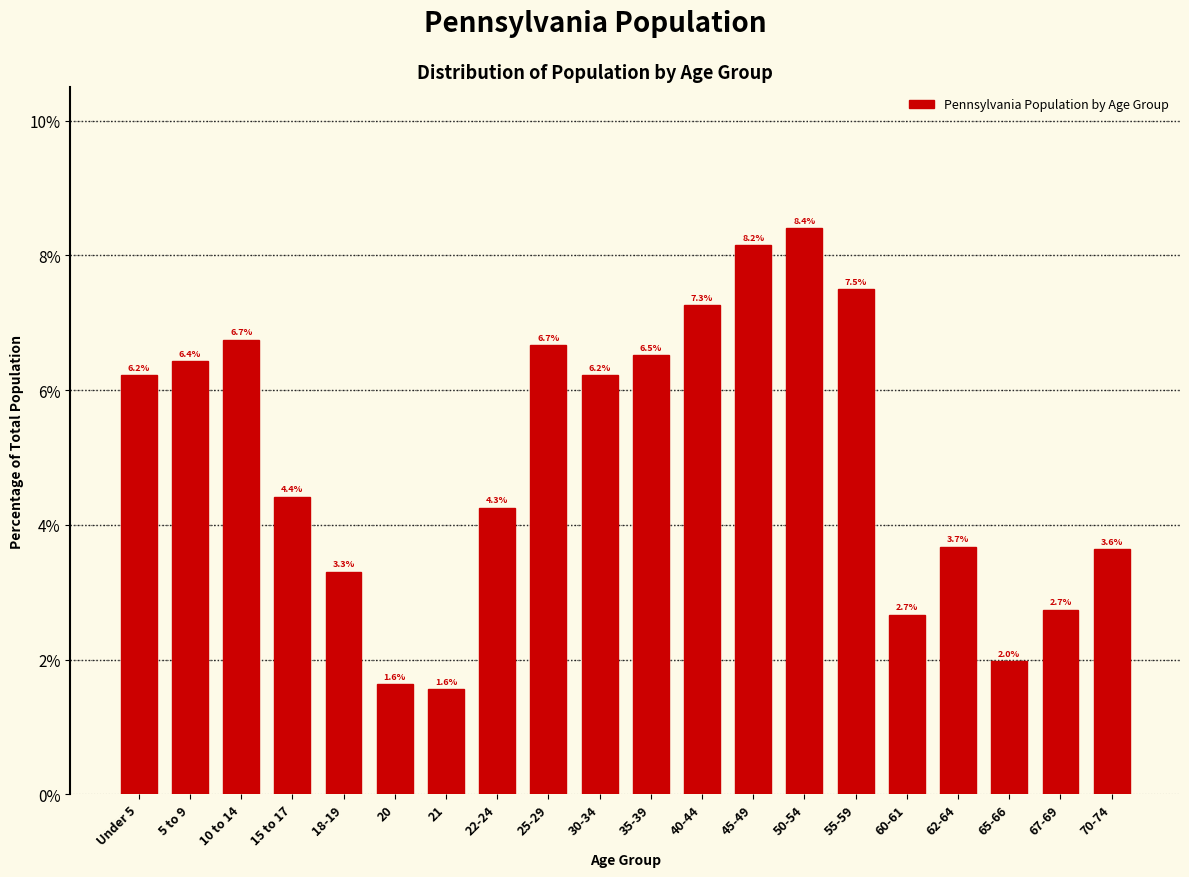

Reading left to right, list all the values displayed in this chart.

Under 5=6.2	5 to 9=6.4	10 to 14=6.7	15 to 17=4.4	18-19=3.3	20=1.6	21=1.6	22-24=4.3	25-29=6.7	30-34=6.2	35-39=6.5	40-44=7.3	45-49=8.2	50-54=8.4	55-59=7.5	60-61=2.7	62-64=3.7	65-66=2.0	67-69=2.7	70-74=3.6